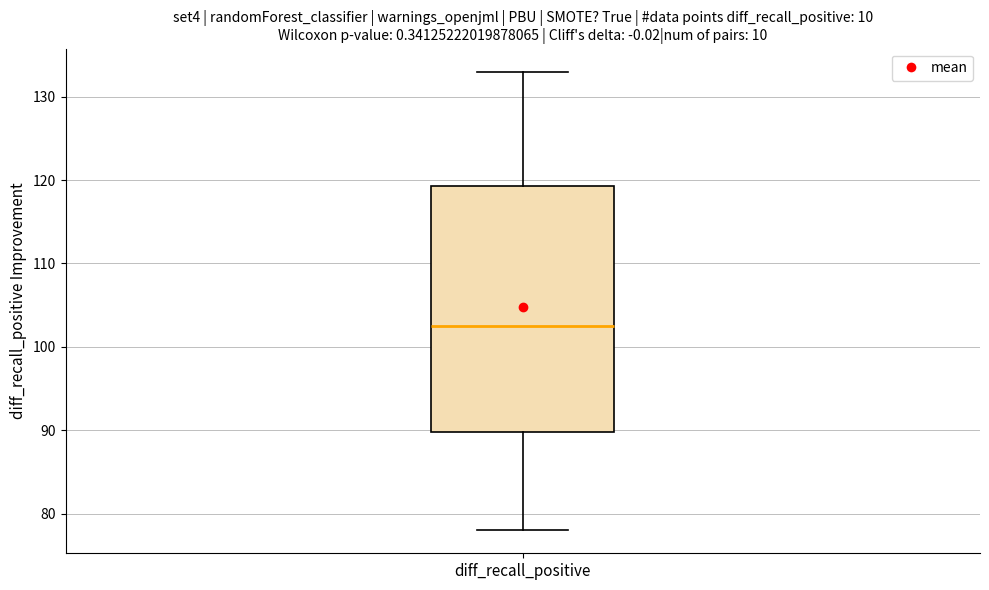

Read this box plot against the y-axis: the position of the median line, the range covered by the box, and the ends of both whiskers. The values are not printed on the chart, so give them approximately, as read against the axis.

median 103, box 90 to 119, whiskers 78 to 133